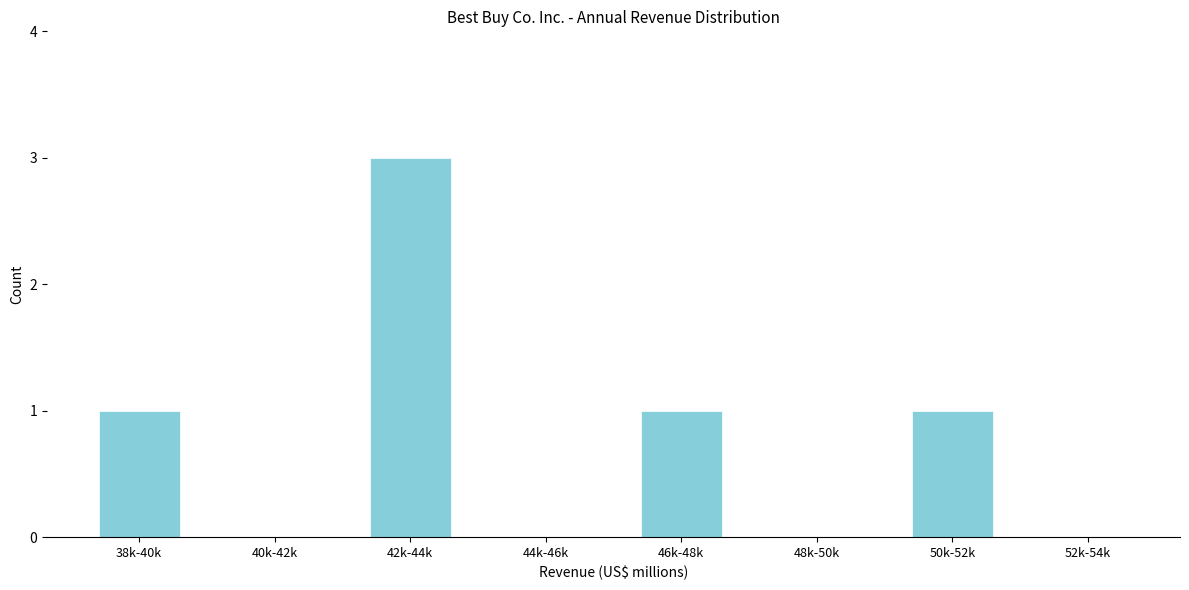

Reading left to right, extract all data points from this chart.

38k-40k=1	40k-42k=0	42k-44k=3	44k-46k=0	46k-48k=1	48k-50k=0	50k-52k=1	52k-54k=0